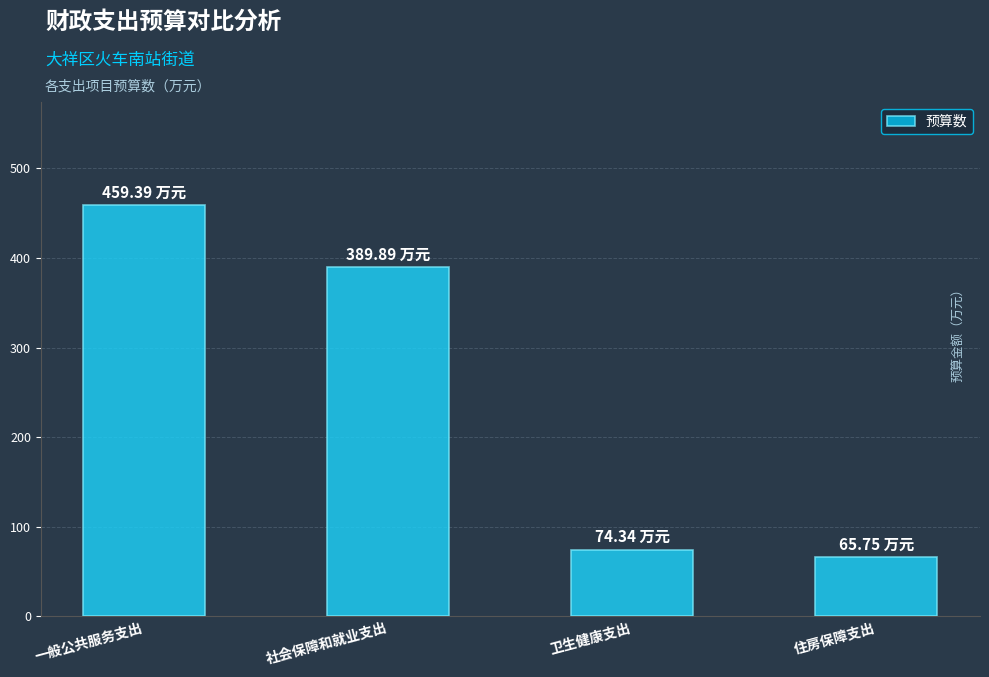

What is the value of the 1st bar from the left?

459.4